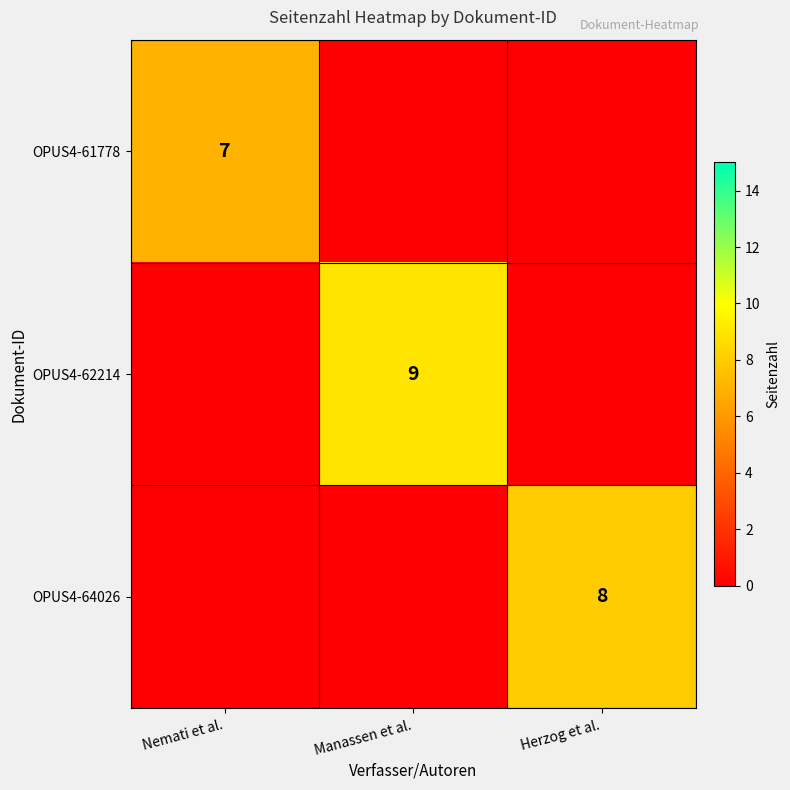

The OPUS4-64026 series shows 5 at Herzog et al.. True or false?

False